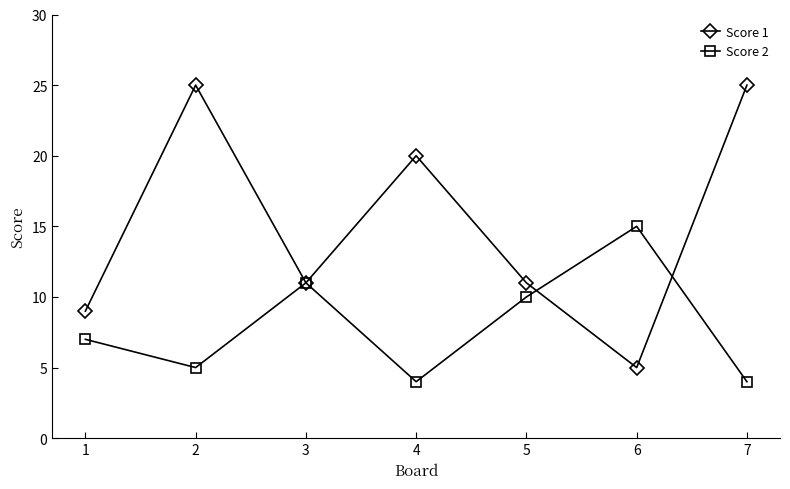

Which series has the widest spread of values?

Score 1